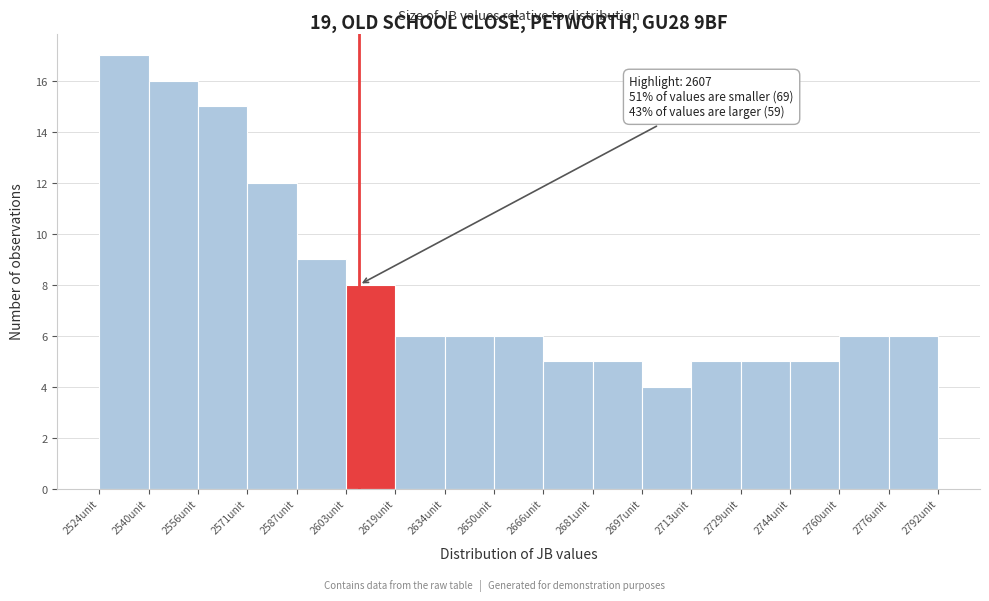

Which range on the x-axis has the tallest bar?

2524 to 2540